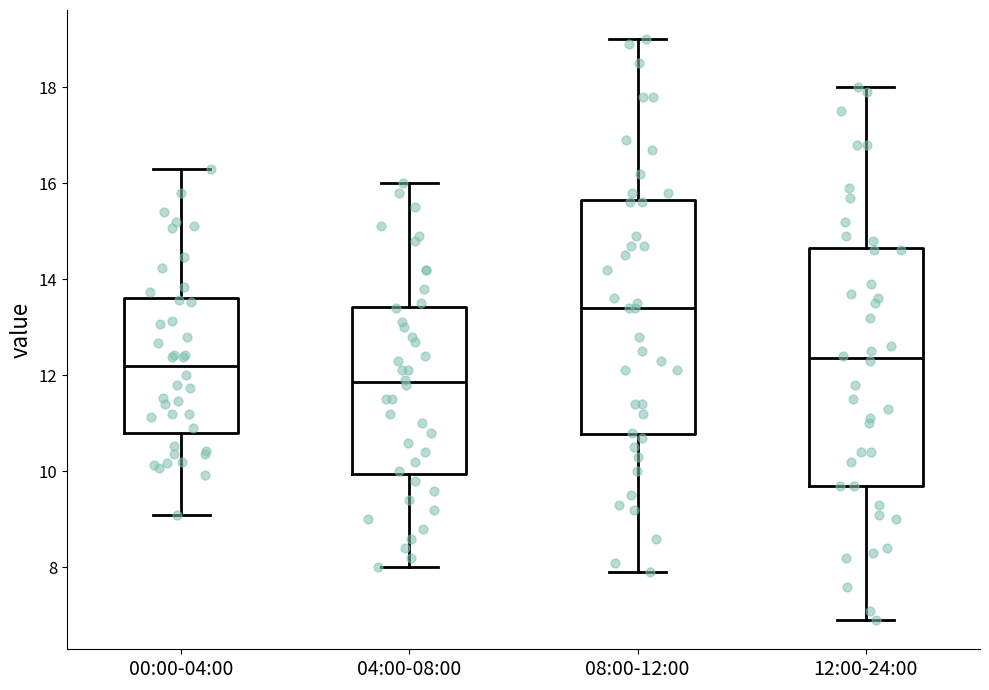

Which box's median line is the lowest?

04:00-08:00